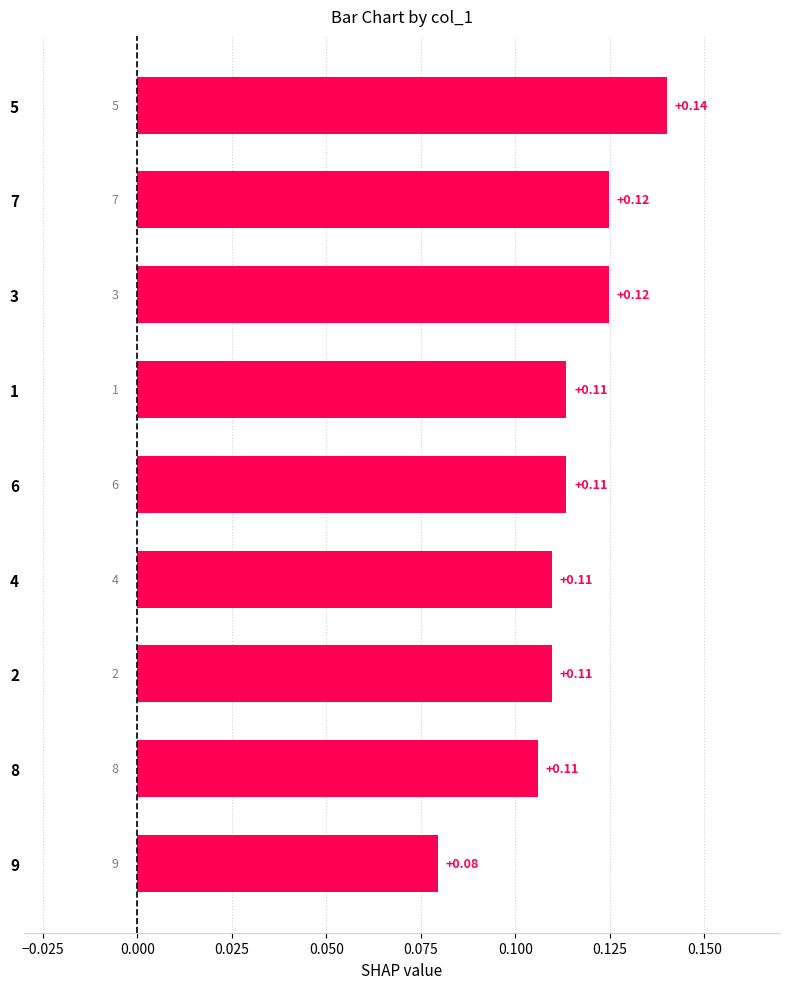

How many categories are shown in the chart?

9